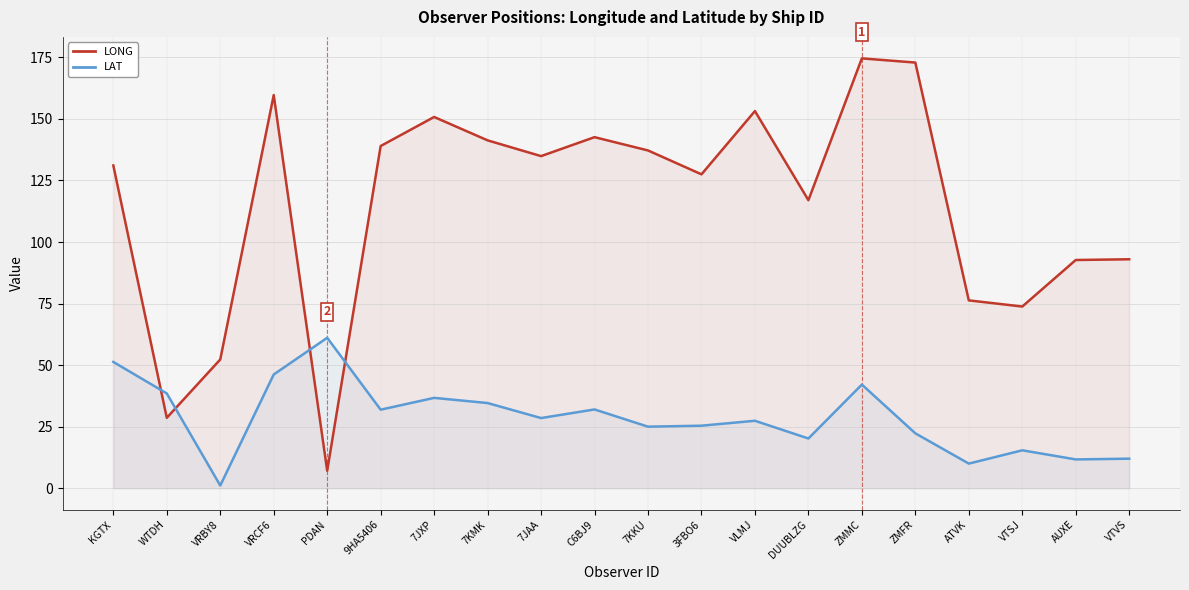

Which has a higher value, PDAN or VTSJ?

VTSJ